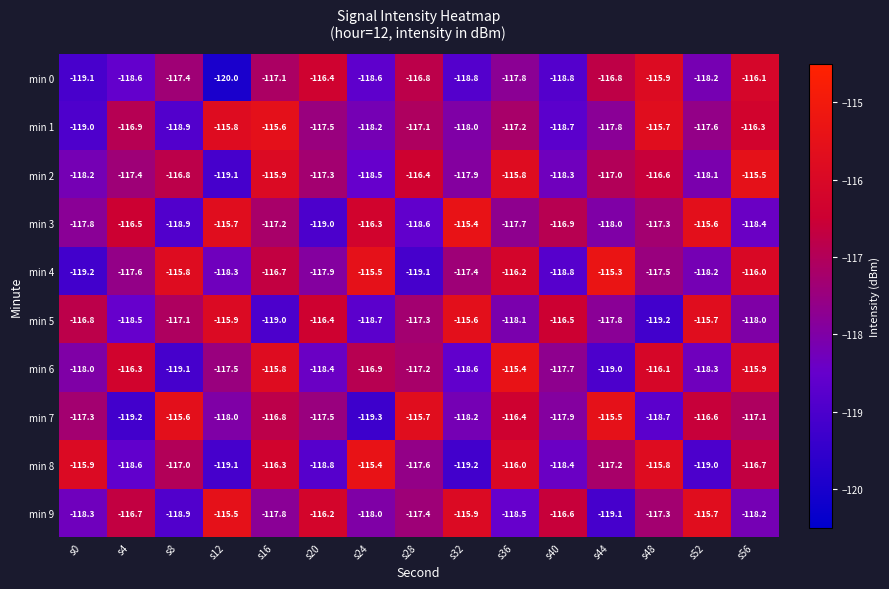

Which series has the largest total across all categories?

min 2